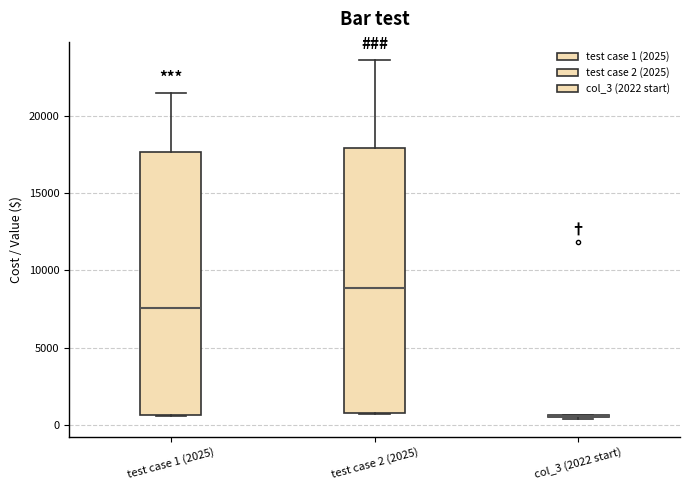

Where does the upper whisker of the box for test case 1 (2025) end on the y-axis? The values are not printed on the chart, so give them approximately, as read against the axis.

21500